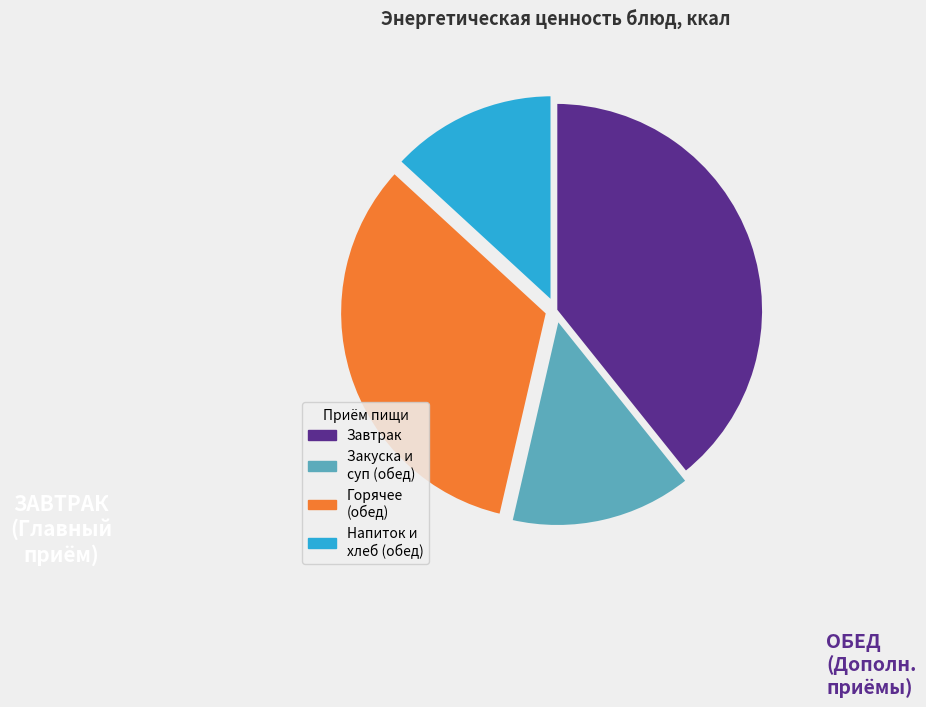

Does any single category account for the majority?

No